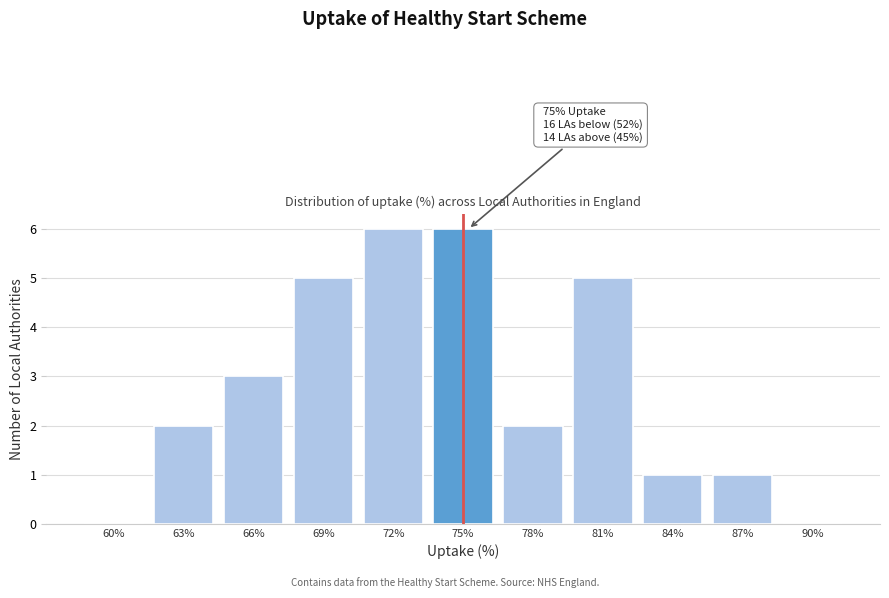

Reading left to right, transcribe all the data shown in this chart.

60%=0	63%=2	66%=3	69%=5	72%=6	75%=6	78%=2	81%=5	84%=1	87%=1	90%=0